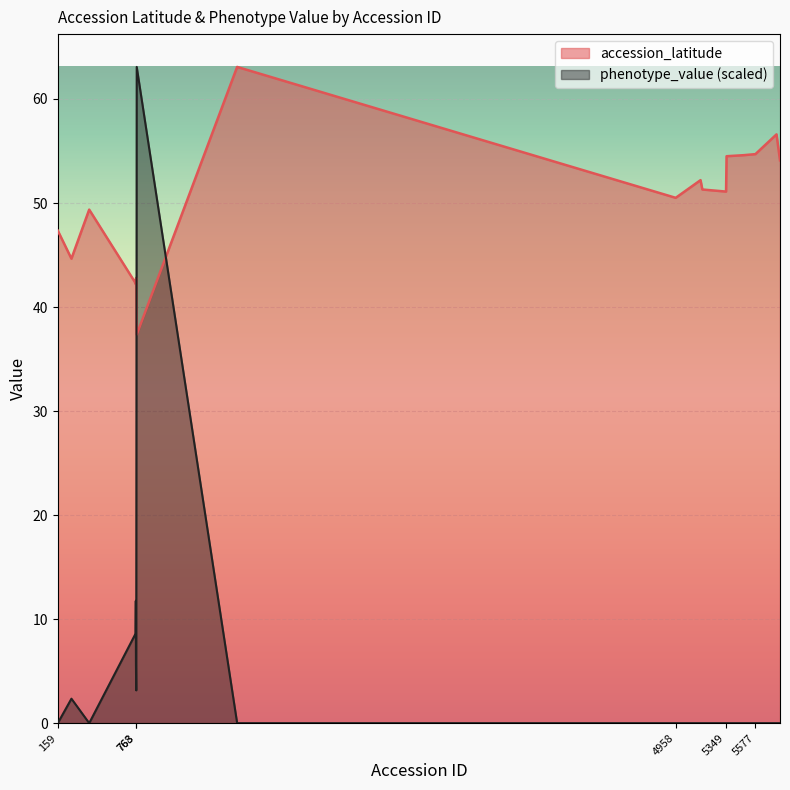

List the series in order of their overall mean, lowest first.

phenotype_value (scaled), accession_latitude